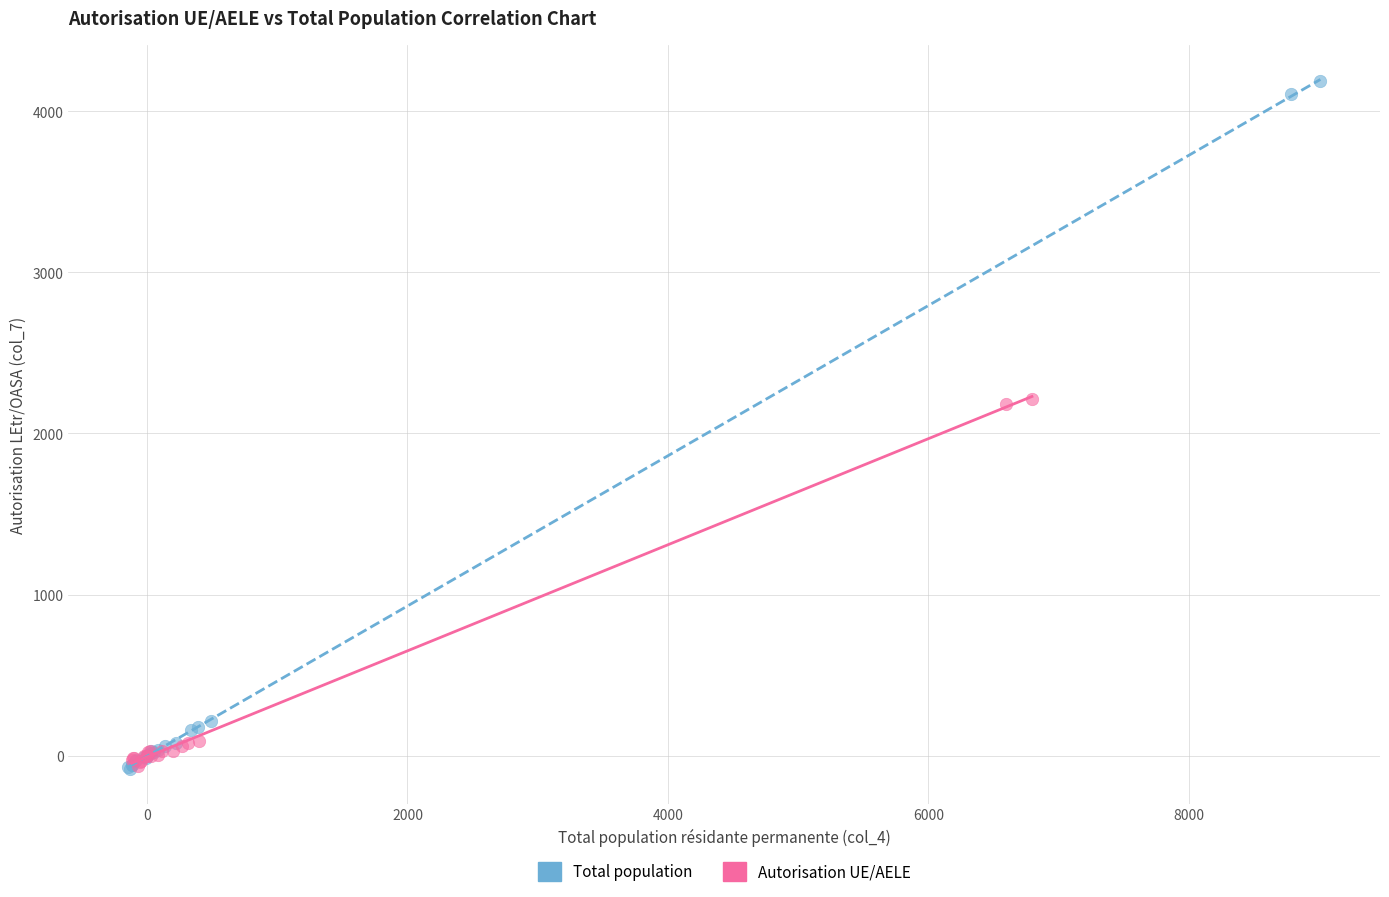

What are all the series names shown in the legend?

Total population, Autorisation UE/AELE